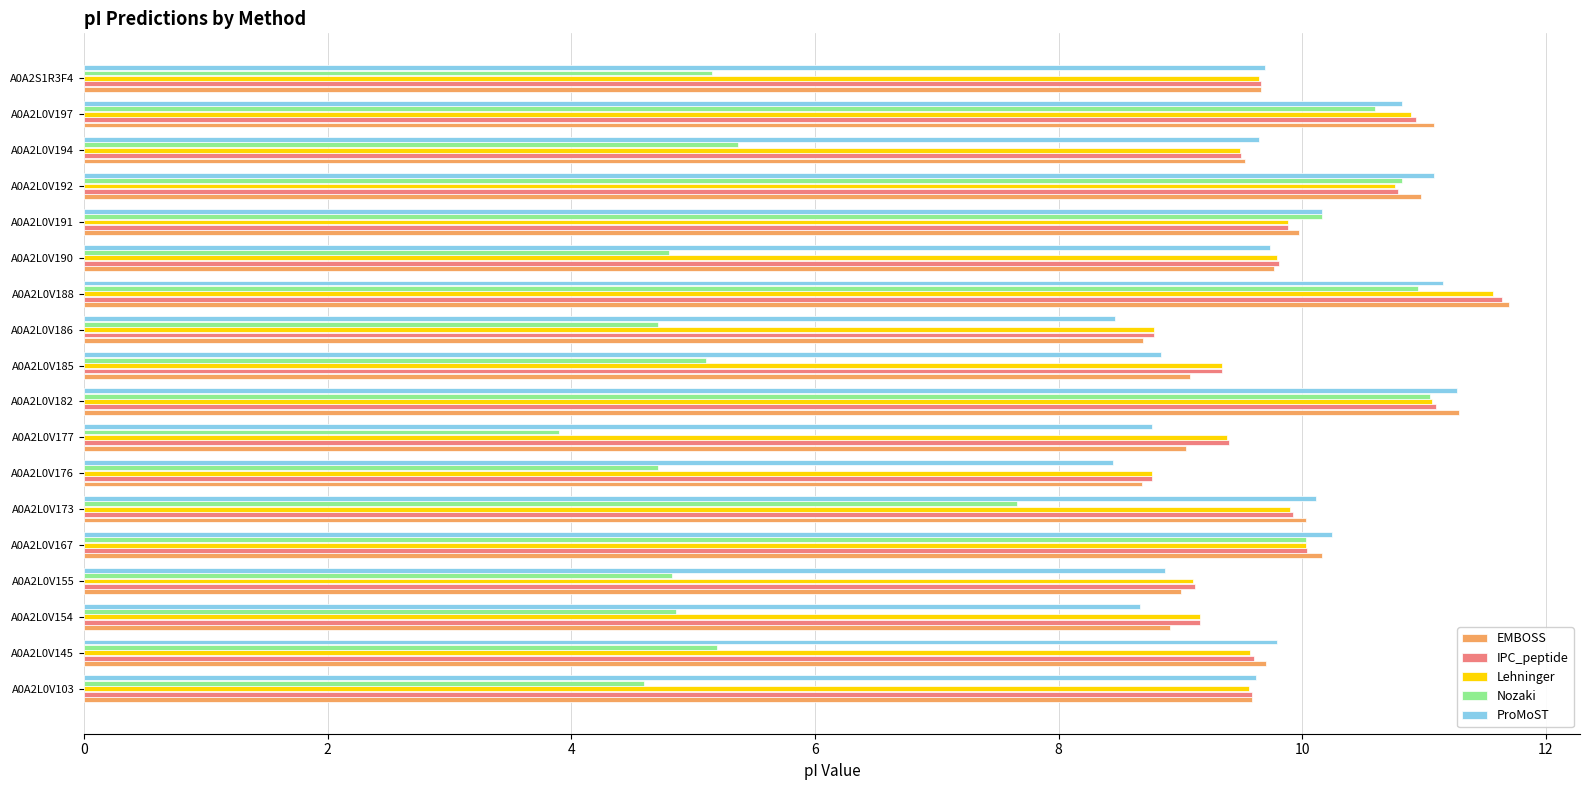

Which category has the highest value across all series?

A0A2L0V188